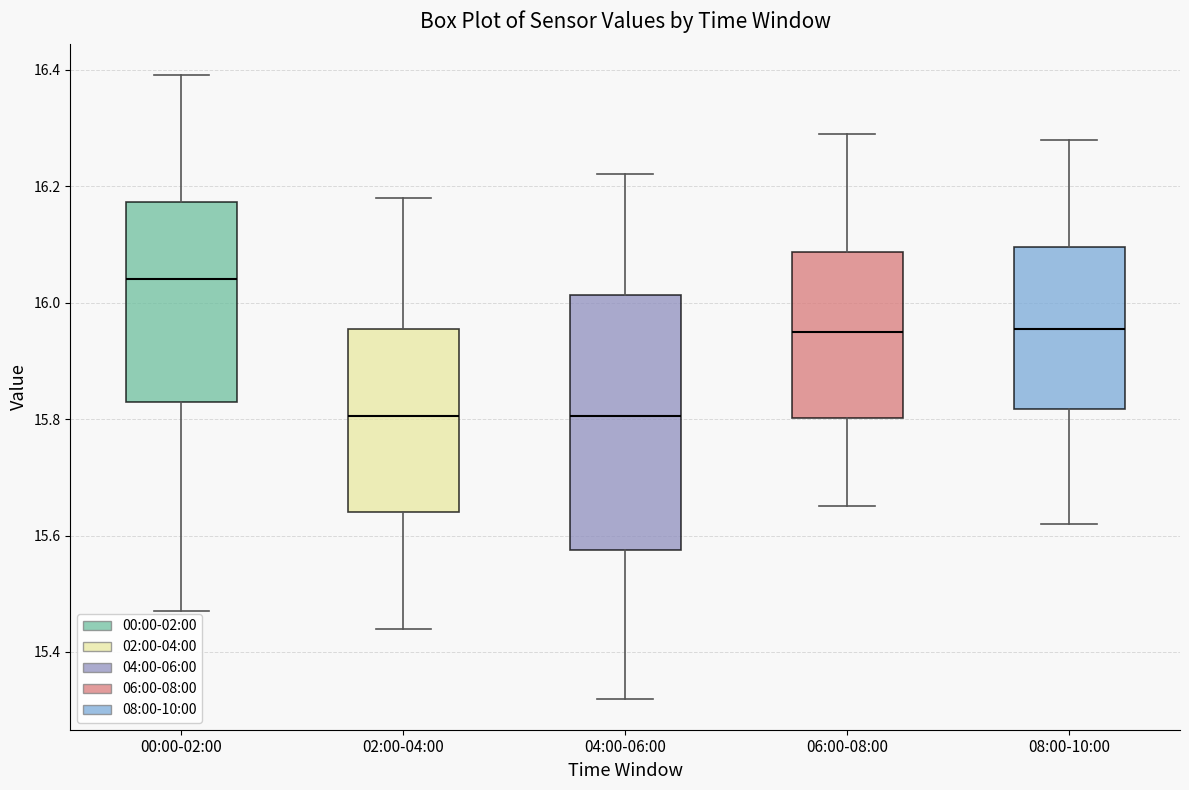

Where does the upper whisker of the box for 06:00-08:00 end on the y-axis? The values are not printed on the chart, so give them approximately, as read against the axis.

16.30